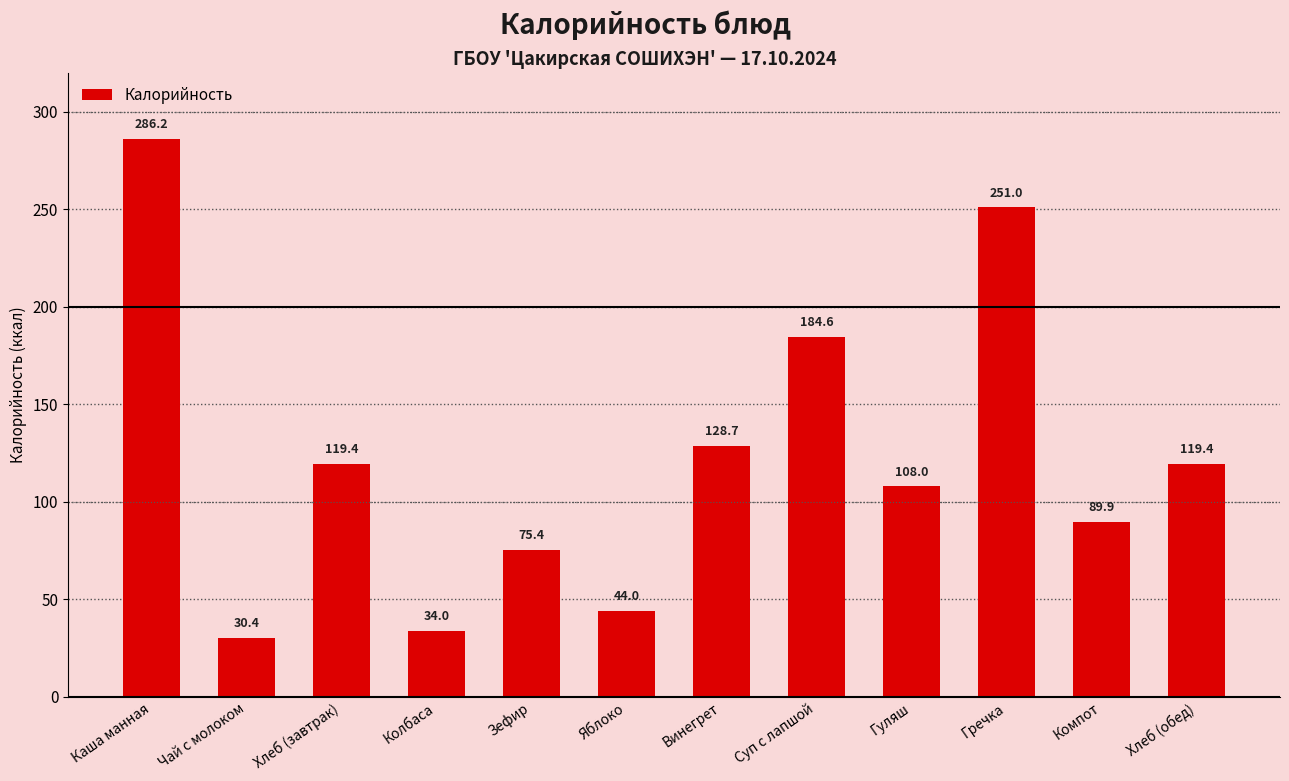

What is the approximate value at Хлеб (обед)?

119.4